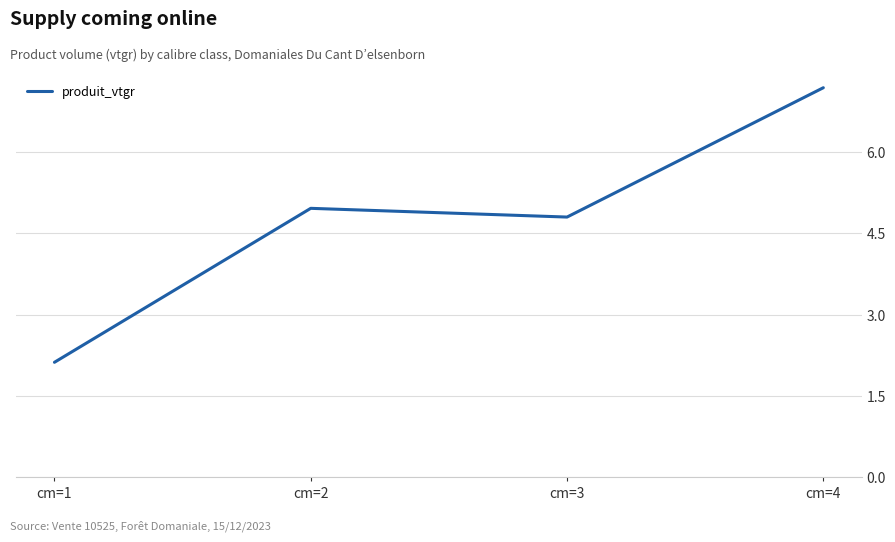

What is the difference between the values at cm=2 and cm=1?

2.8